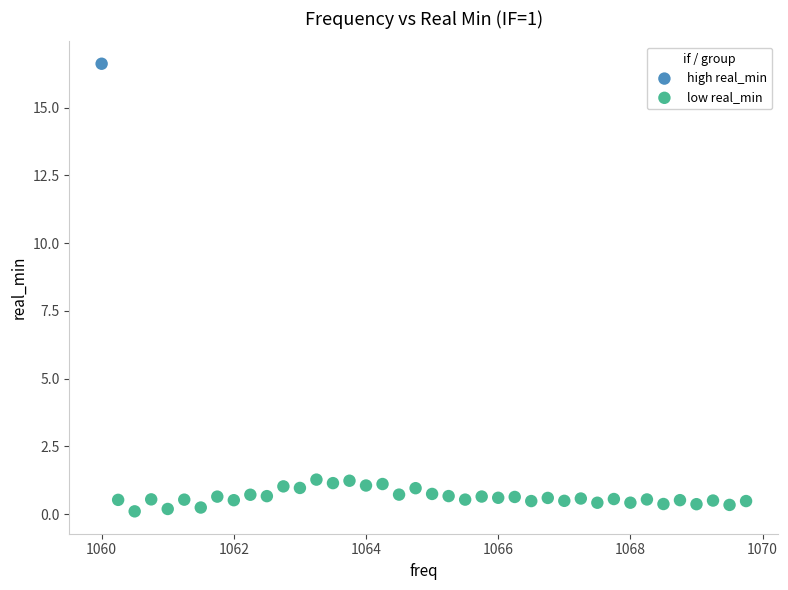

What are all the series names shown in the legend?

high real_min, low real_min